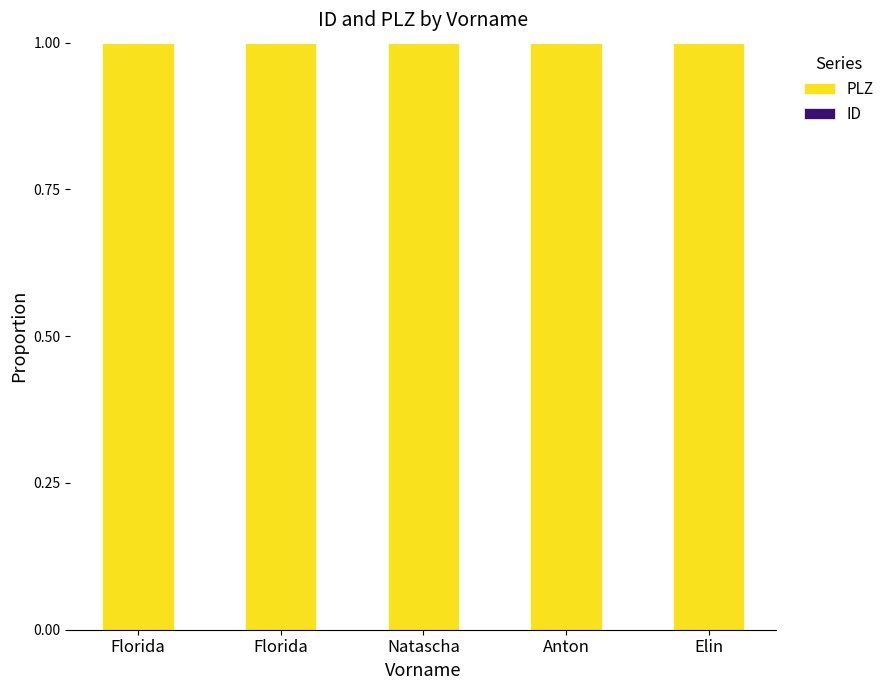

How many distinct data groups are displayed?

2